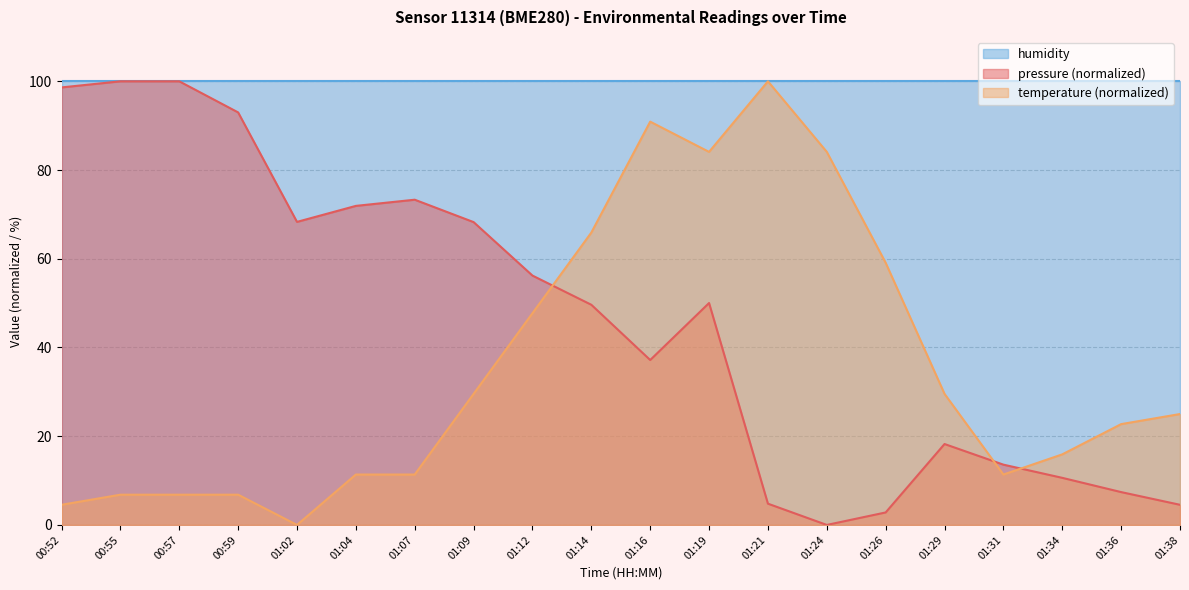

The value of temperature at 01:24 is 84.1. True or false?

True